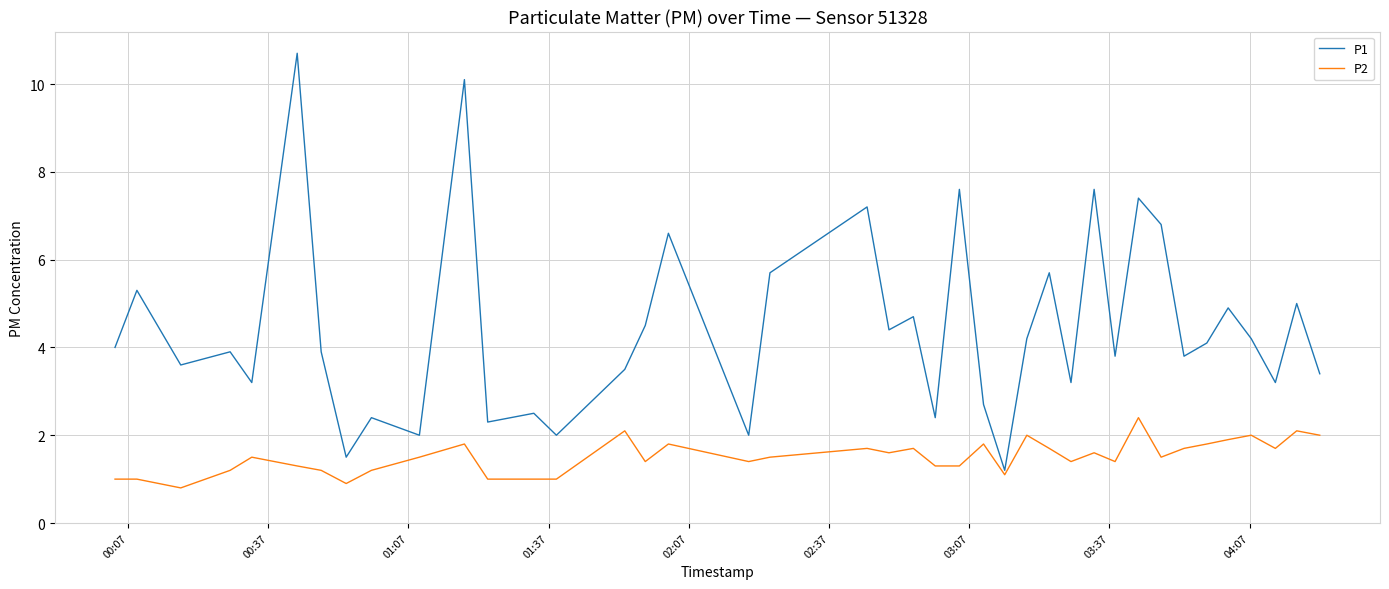

List the series in order of their peak value, highest first.

P1, P2